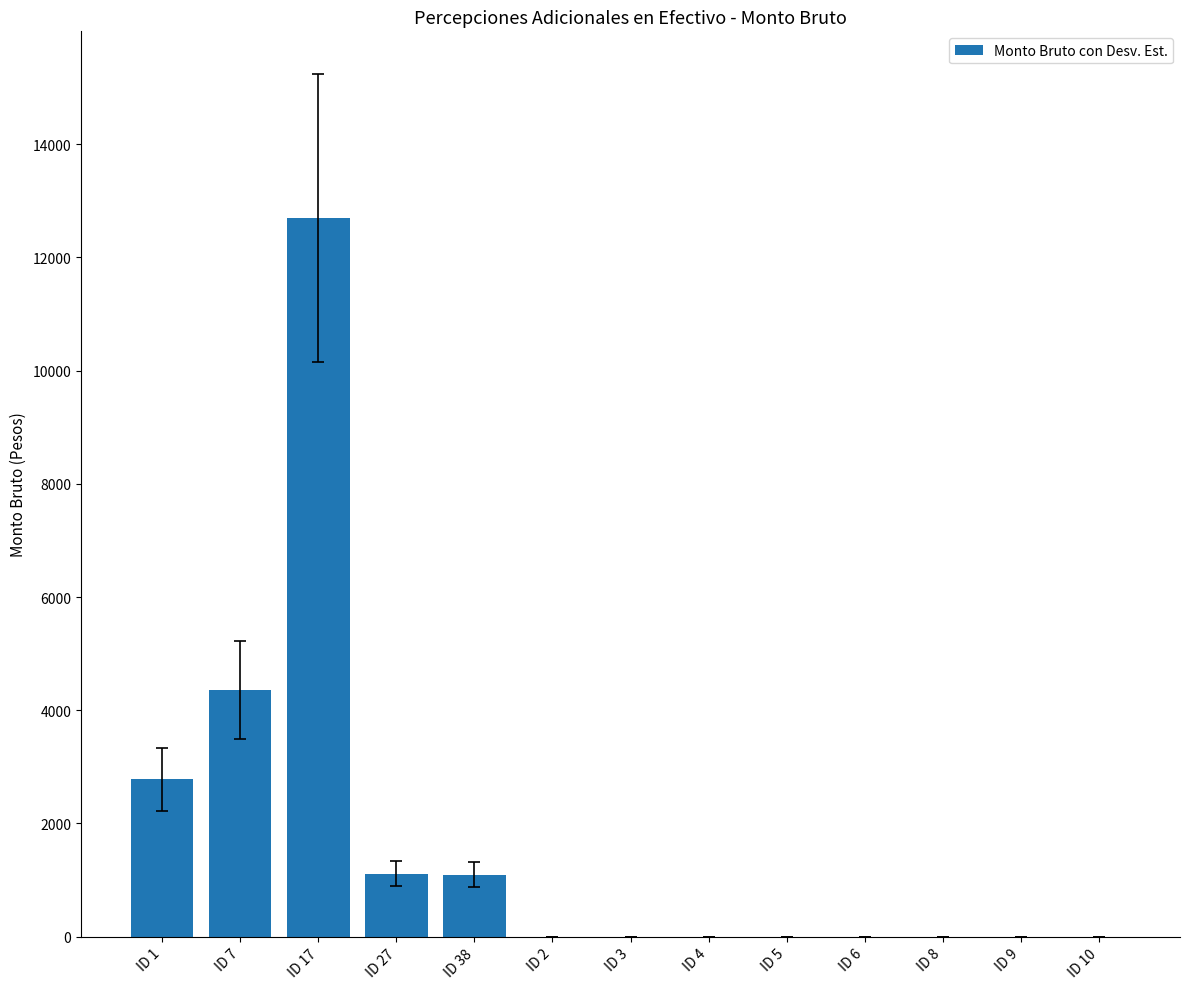

What is the greatest value displayed?

12693.3